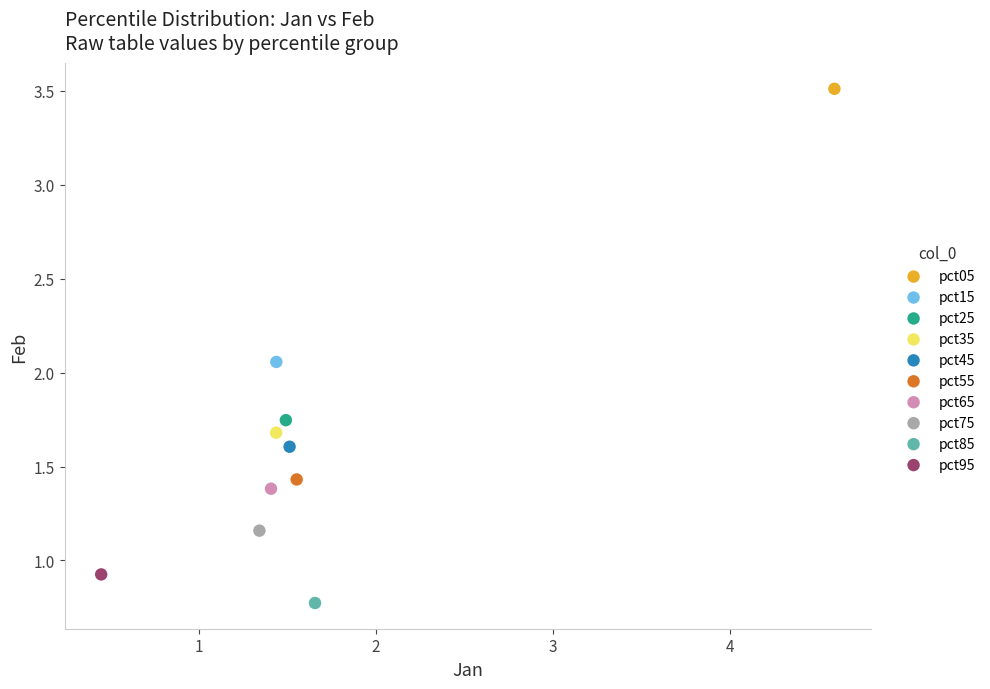

What are all the series names shown in the legend?

pct05, pct15, pct25, pct35, pct45, pct55, pct65, pct75, pct85, pct95